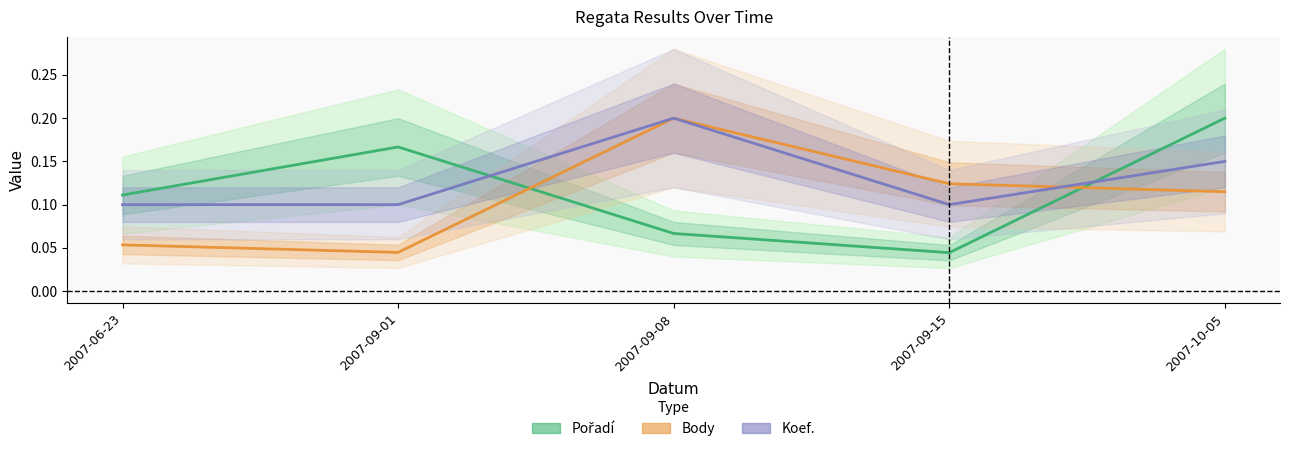

What position from the left is 2007-09-08?

3